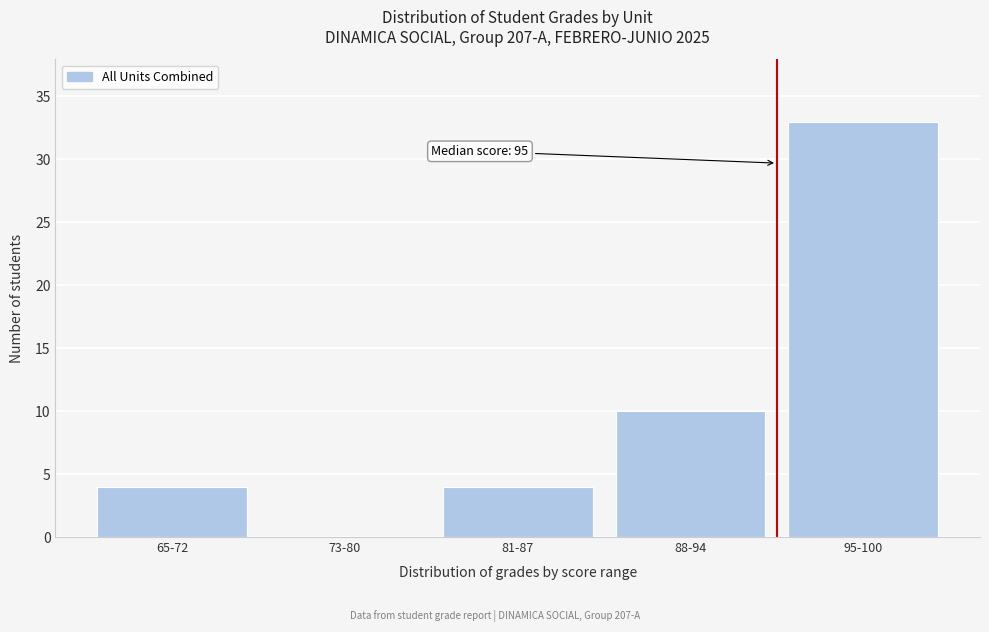

Reading right to left, what are all the values shown in this chart?

95-100=33	88-94=10	81-87=4	73-80=0	65-72=4